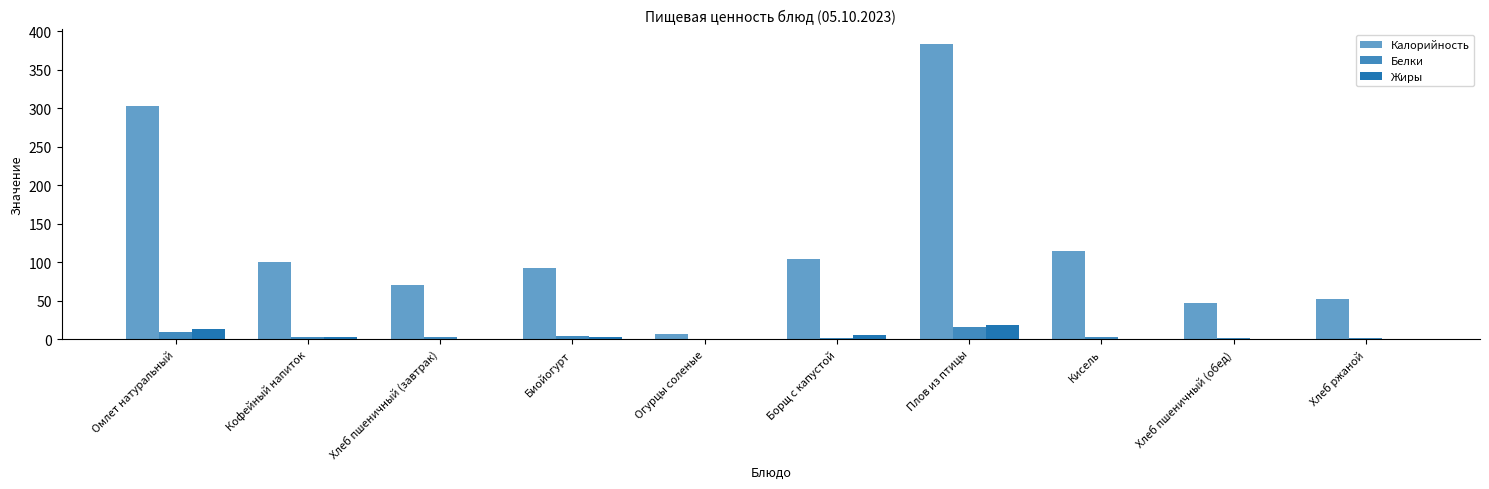

What is the highest value of the Белки series?

15.6